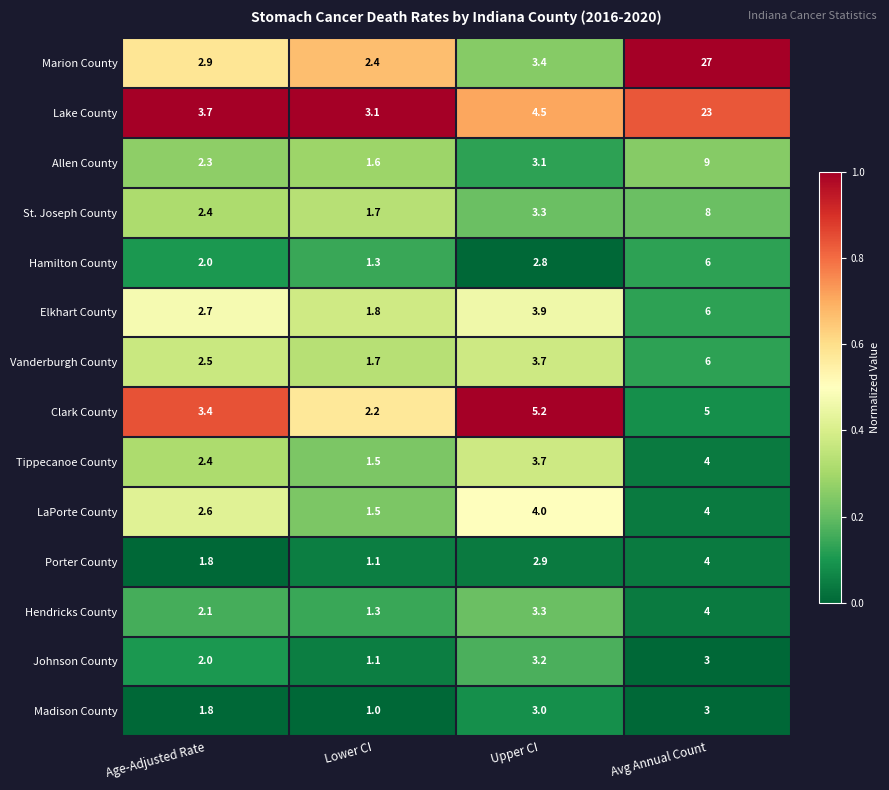

What is the difference between the Lake County values at Upper CI and Age-Adjusted Rate?

0.8